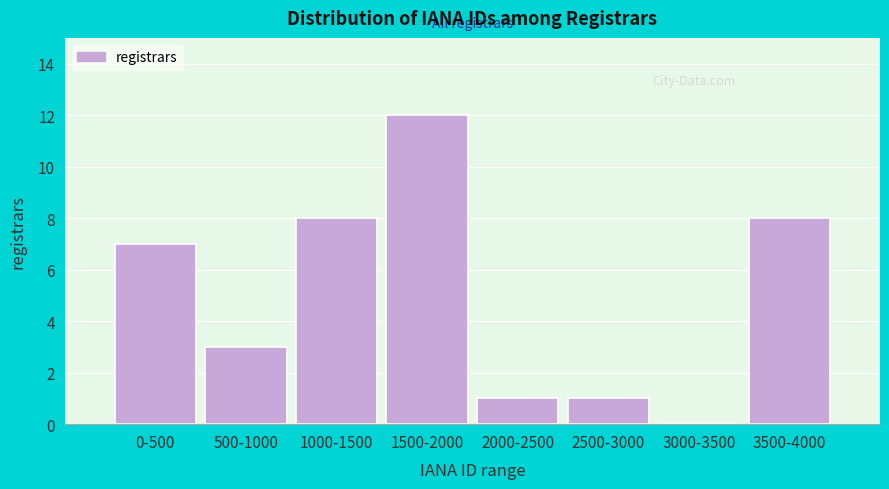

Reading left to right, list all the values displayed in this chart.

0-500=7	500-1000=3	1000-1500=8	1500-2000=12	2000-2500=1	2500-3000=1	3000-3500=0	3500-4000=8